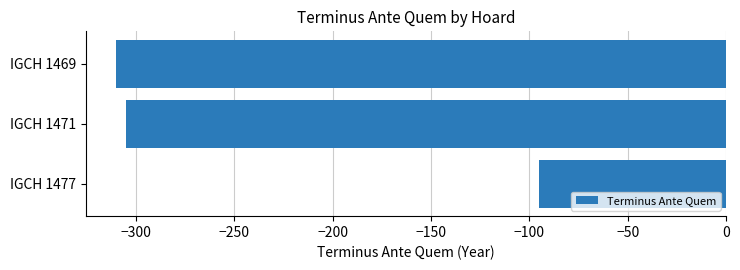

What is the smallest value displayed?

-310